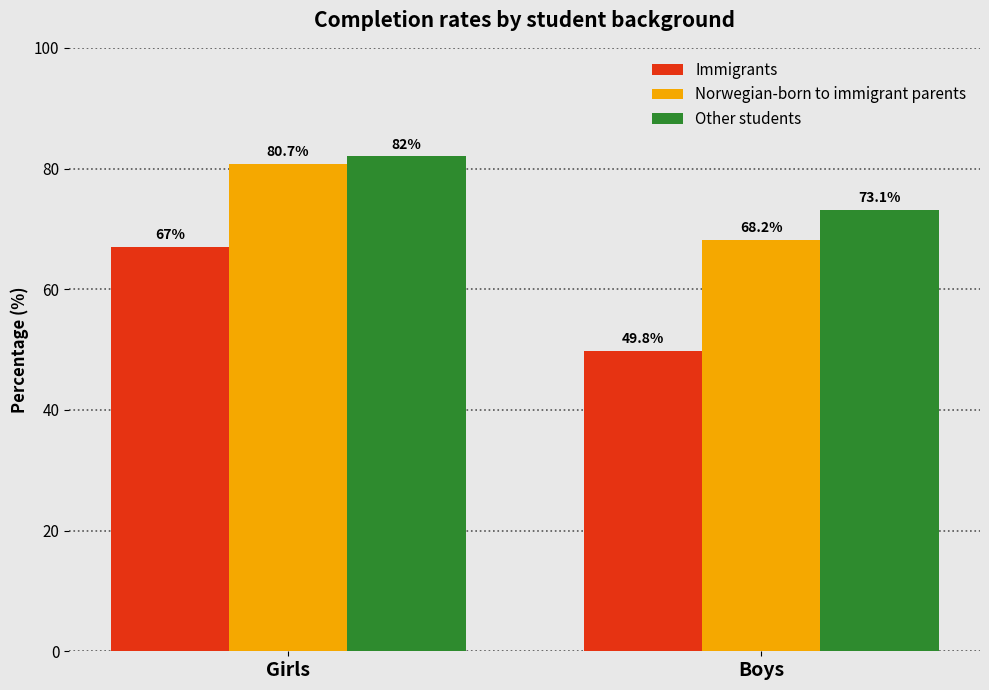

At which label does Norwegian-born to immigrant parents reach its minimum?

Boys